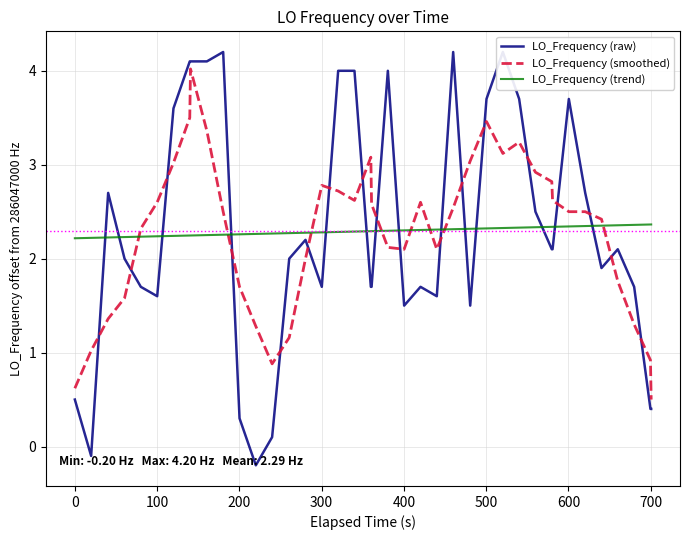

How many data points does each series have?

40